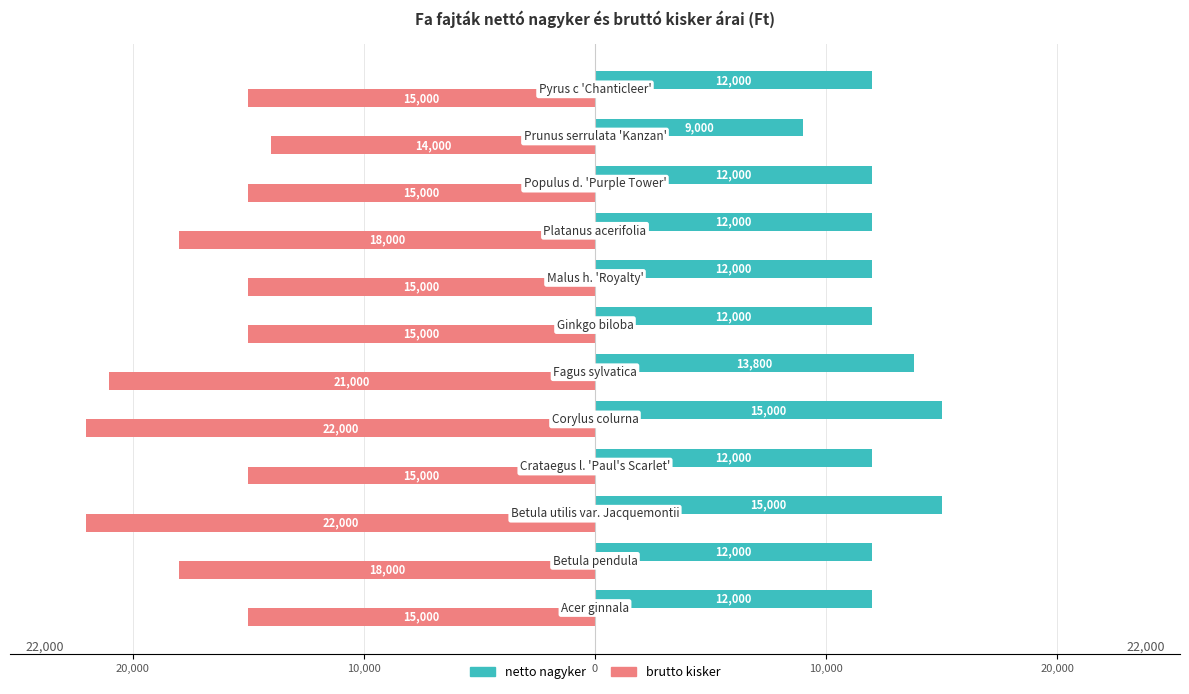

What are all the series names shown in the legend?

netto nagyker, brutto kisker